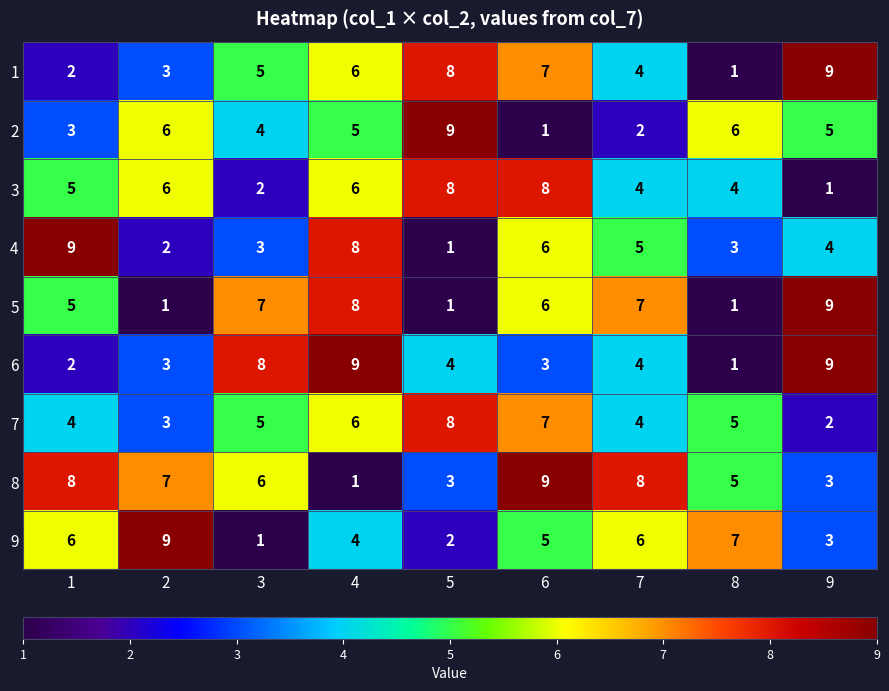

What is the smallest value displayed?

1